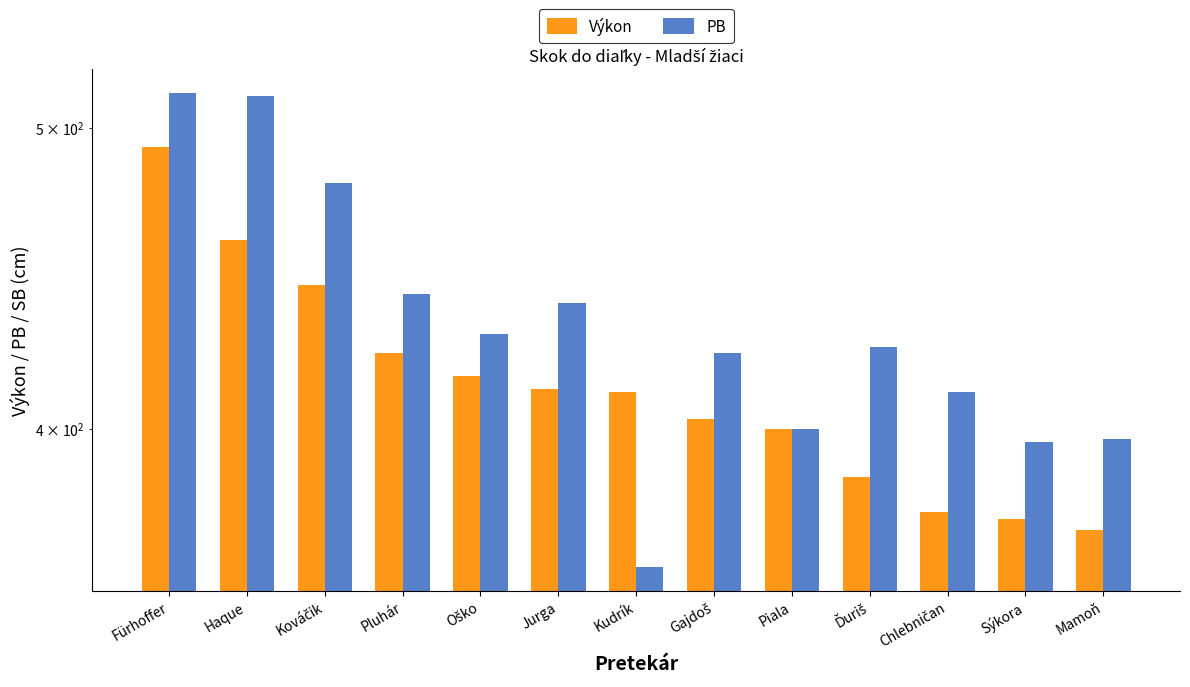

What position from the left is Piala?

9